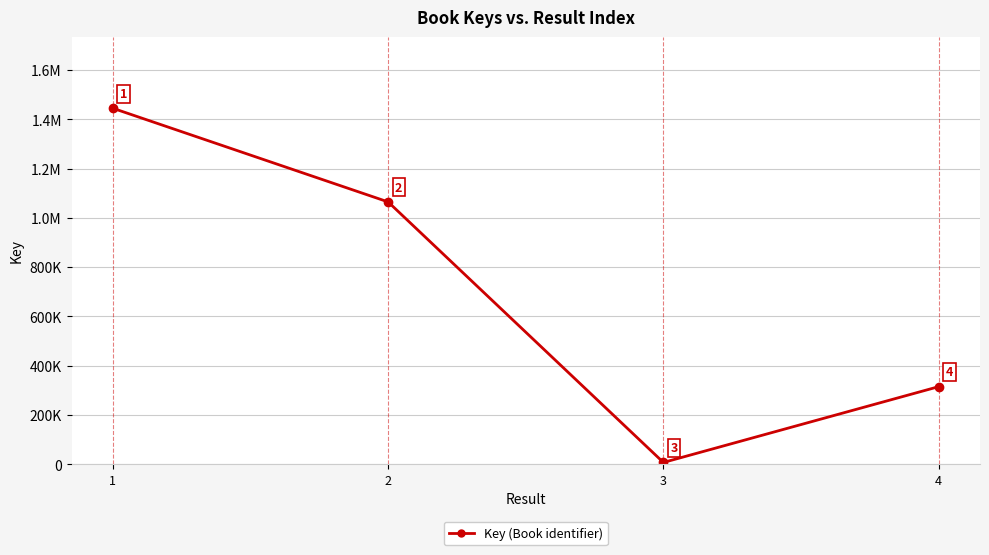

Reading right to left, what are all the values shown in this chart?

4=314931	3=7158	2=1064811	1=1444955